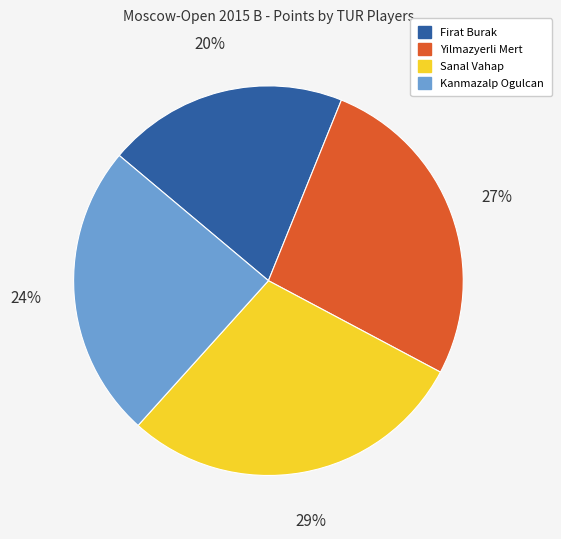

To the nearest percent, what is the average slice percentage?

25%